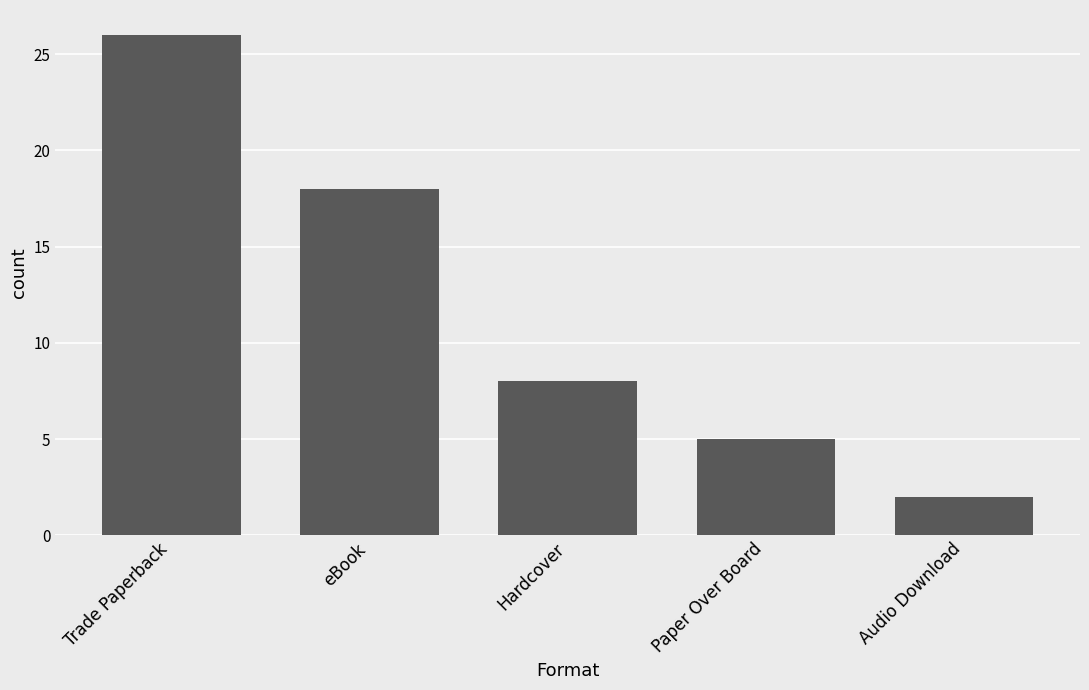

What position from the right is Hardcover?

3